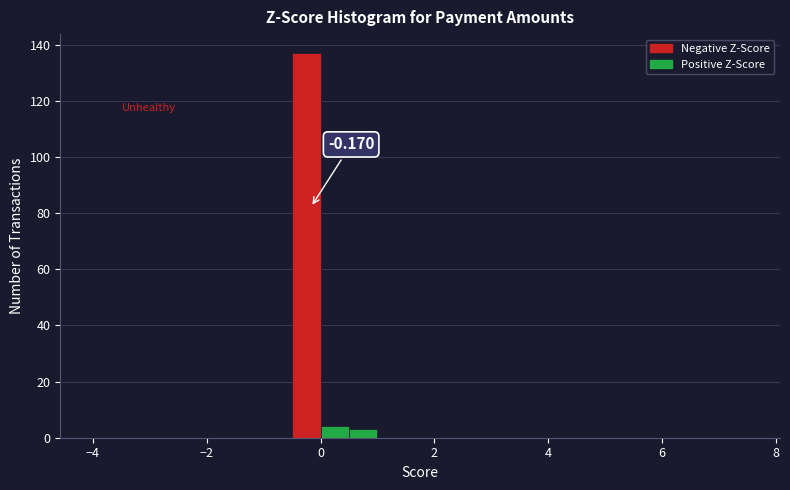

Read against the x-axis, roughly where is the centre of the tallest bar?

-0.2